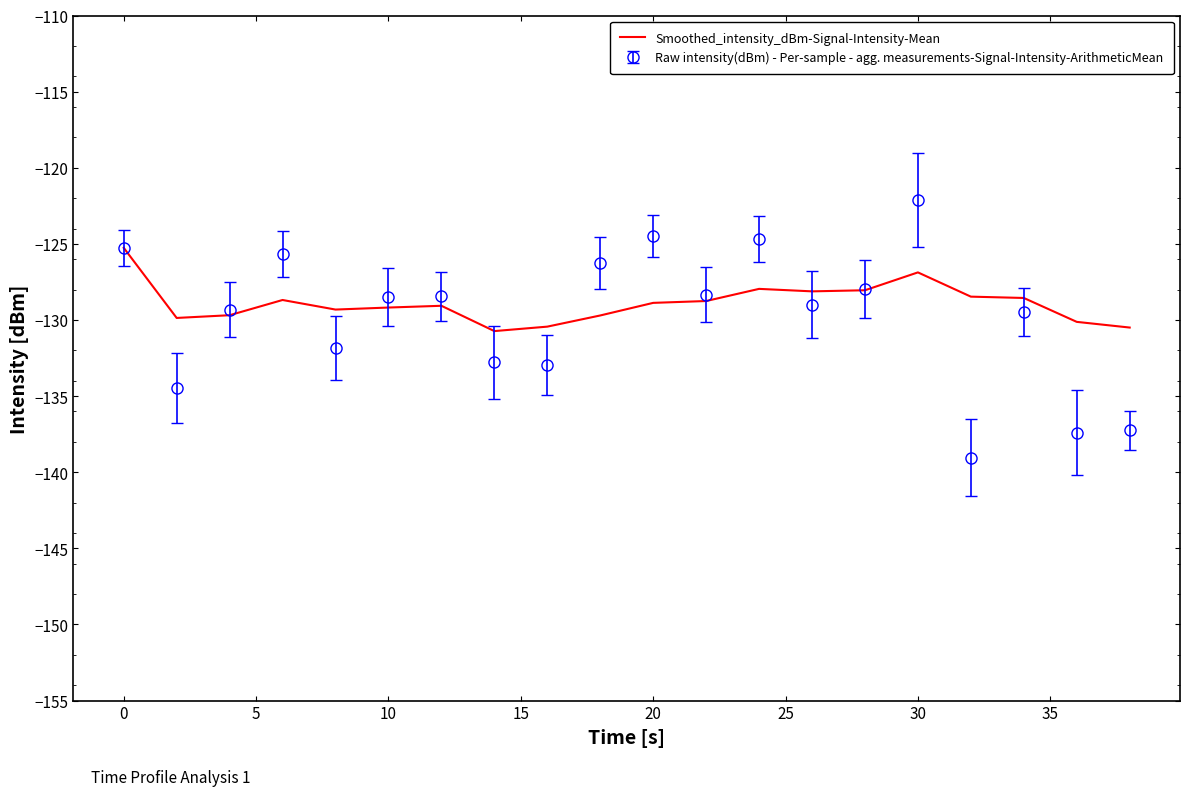

What is the maximum value shown in the chart?

-122.1